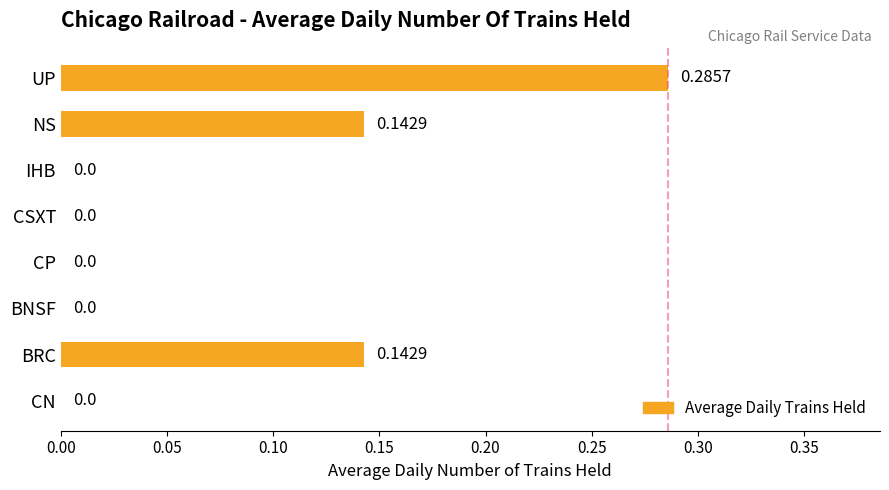

Which has a higher value, NS or BNSF?

NS